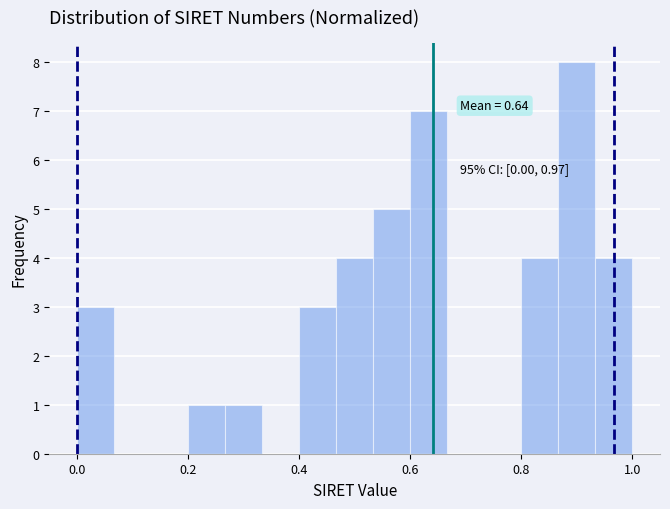

Around what value on the x-axis is the tallest bar? Give the approximate position of its centre, as read against the axis.

0.90